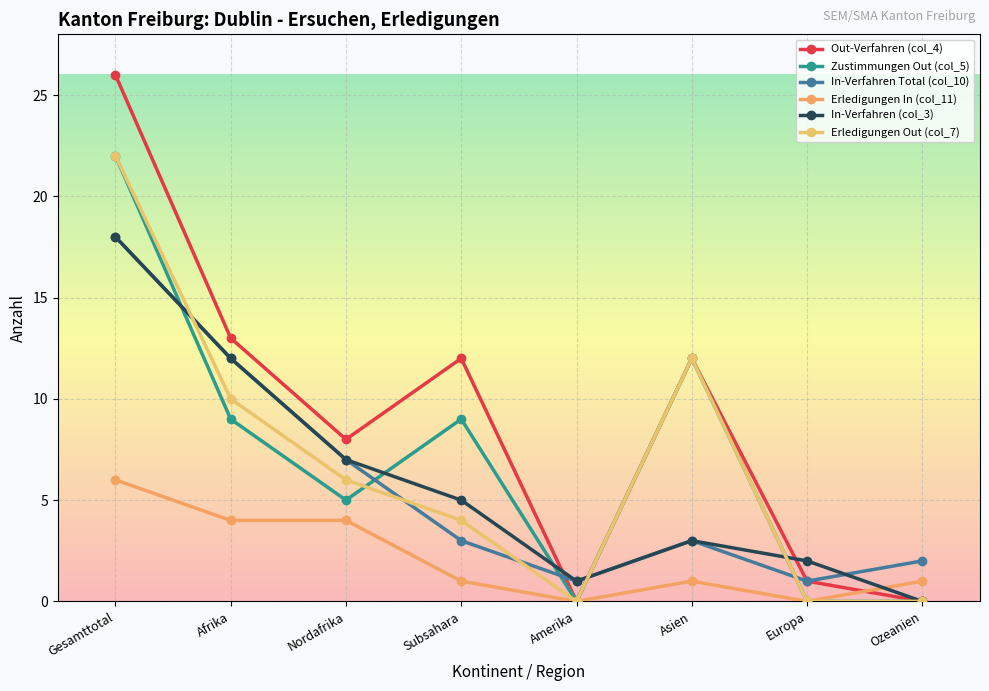

True or false: Zustimmungen Out (col_5) has a value of 14 at Gesamttotal.

False